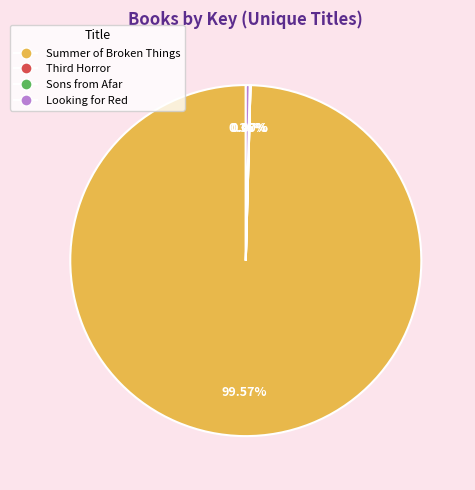

Is there any slice that represents more than half of the pie?

Yes